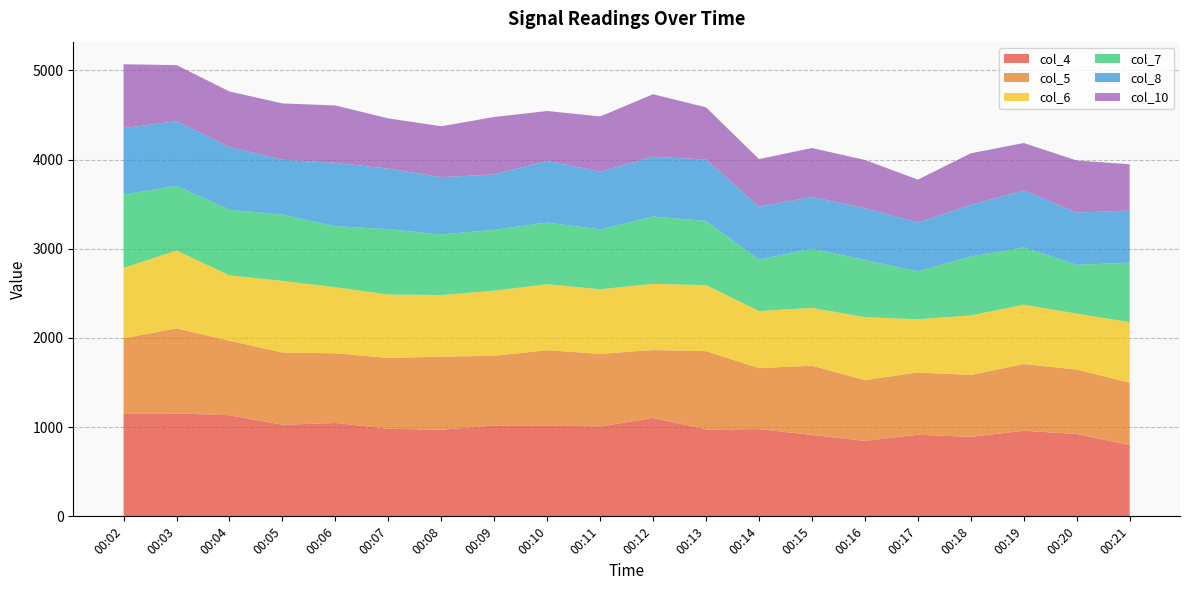

Reading left to right, list all the values displayed in this chart.

col_4: 00:02=1155	00:03=1154	00:04=1134	00:05=1027	00:06=1047	00:07=982	00:08=972	00:09=1018	00:10=1018	00:11=1008	00:12=1104	00:13=975	00:14=978	00:15=913	00:16=846	00:17=915	00:18=891	00:19=960	00:20=923	00:21=800
col_5: 00:02=841	00:03=954	00:04=835	00:05=810	00:06=781	00:07=794	00:08=819	00:09=782	00:10=845	00:11=814	00:12=761	00:13=877	00:14=684	00:15=776	00:16=681	00:17=699	00:18=694	00:19=748	00:20=723	00:21=699
col_6: 00:02=789	00:03=873	00:04=733	00:05=803	00:06=741	00:07=711	00:08=691	00:09=730	00:10=740	00:11=724	00:12=742	00:13=741	00:14=640	00:15=648	00:16=706	00:17=596	00:18=668	00:19=665	00:20=627	00:21=678
col_7: 00:02=824	00:03=726	00:04=736	00:05=743	00:06=685	00:07=733	00:08=678	00:09=683	00:10=692	00:11=671	00:12=755	00:13=720	00:14=576	00:15=666	00:16=642	00:17=536	00:18=661	00:19=643	00:20=547	00:21=667
col_8: 00:02=744	00:03=724	00:04=703	00:05=616	00:06=710	00:07=679	00:08=643	00:09=621	00:10=690	00:11=647	00:12=670	00:13=688	00:14=594	00:15=579	00:16=580	00:17=549	00:18=579	00:19=638	00:20=586	00:21=584
col_10: 00:02=716	00:03=629	00:04=623	00:05=631	00:06=643	00:07=563	00:08=571	00:09=644	00:10=560	00:11=620	00:12=701	00:13=585	00:14=534	00:15=548	00:16=541	00:17=481	00:18=578	00:19=532	00:20=584	00:21=520